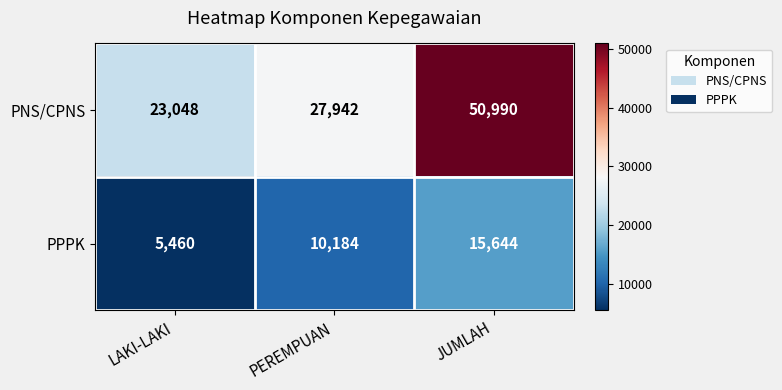

What is the total value across all series at JUMLAH?

66634